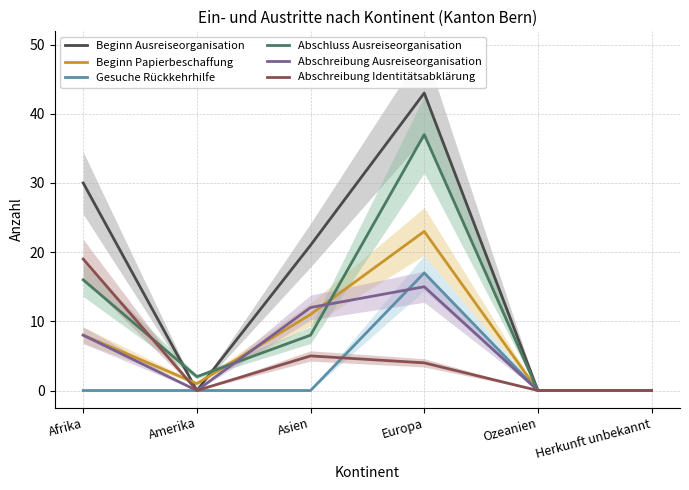

Which series has the widest spread of values?

Beginn Ausreiseorganisation